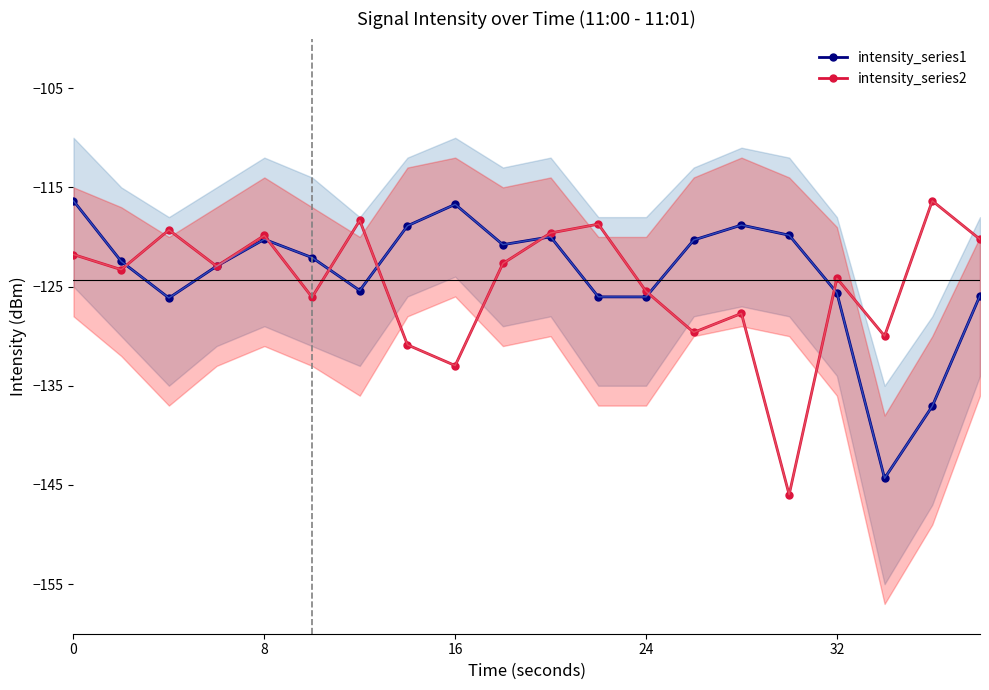

List the series in order of their overall mean, highest first.

intensity_series1, intensity_series2